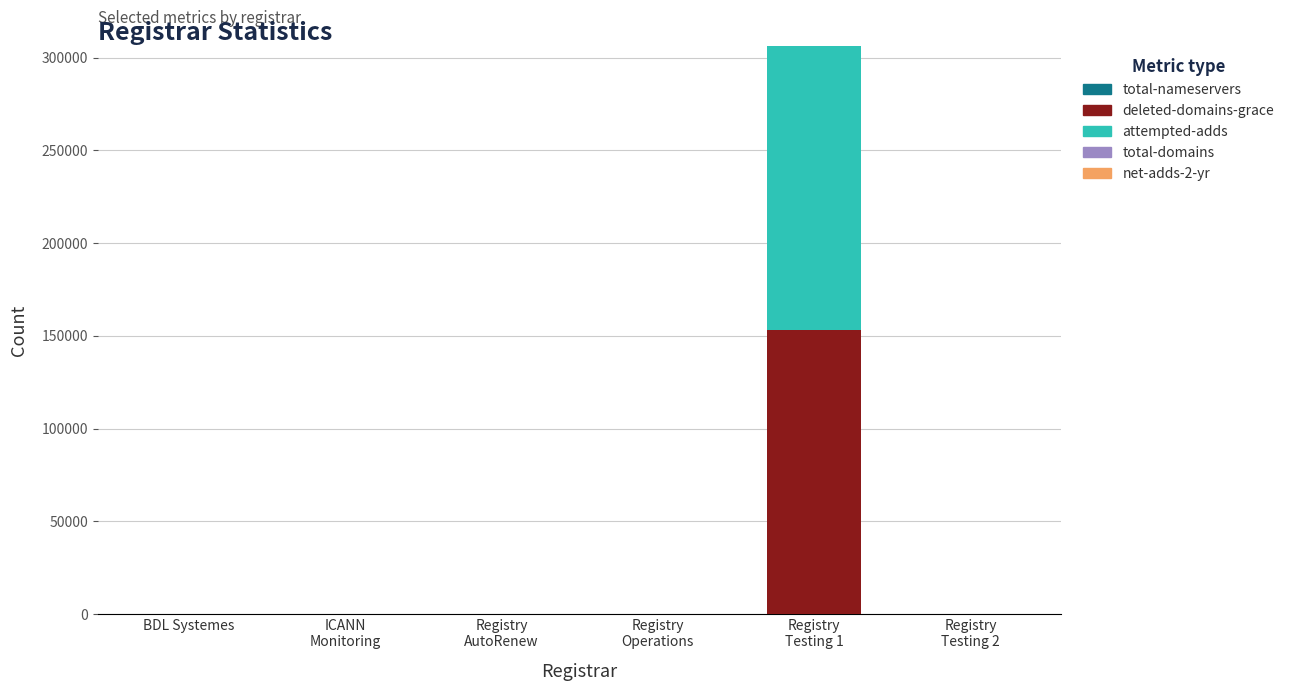

Are the bars horizontal?

No